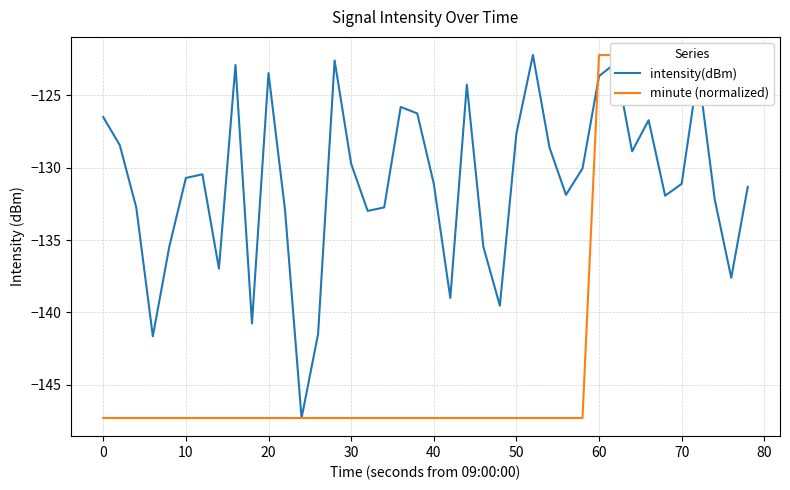

Which series has the largest range (max minus min)?

intensity(dBm)